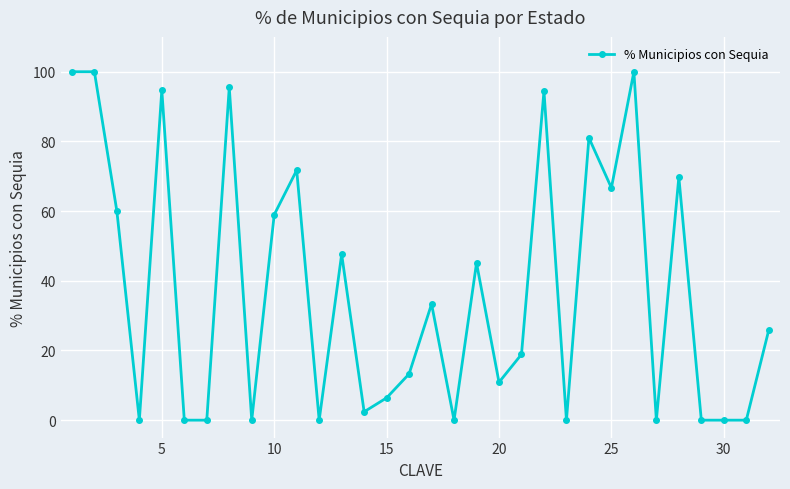

What is the greatest value displayed?

100.0